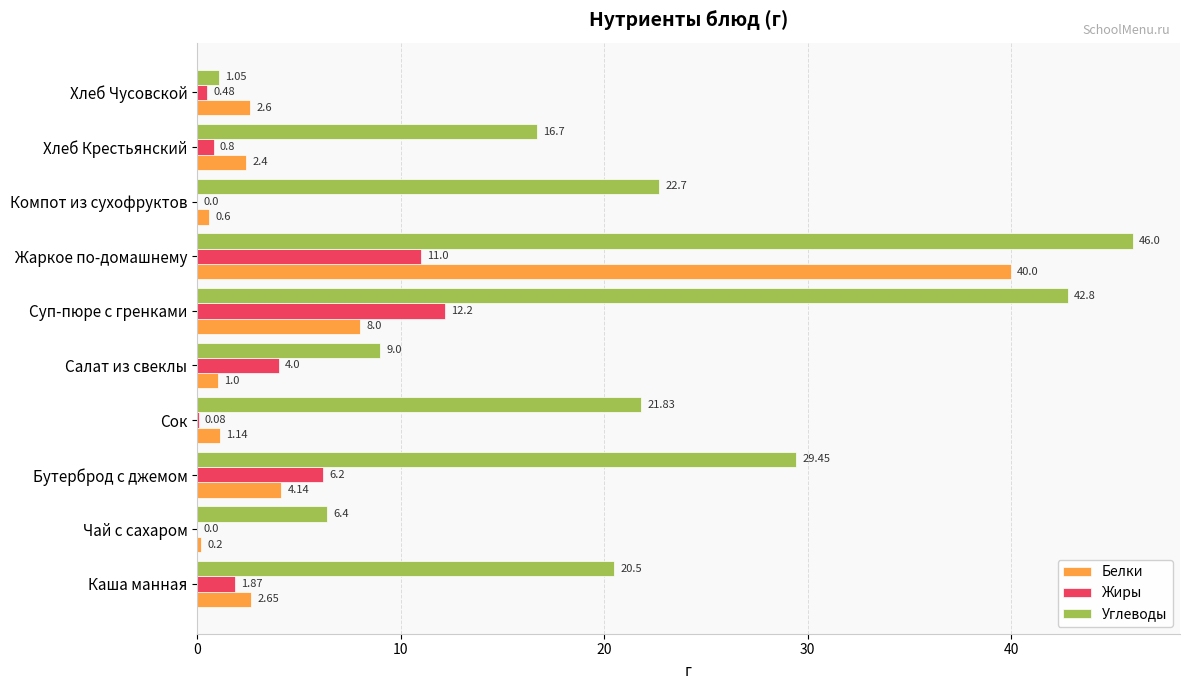

Which label corresponds to the largest value in the chart?

Жаркое по-домашнему